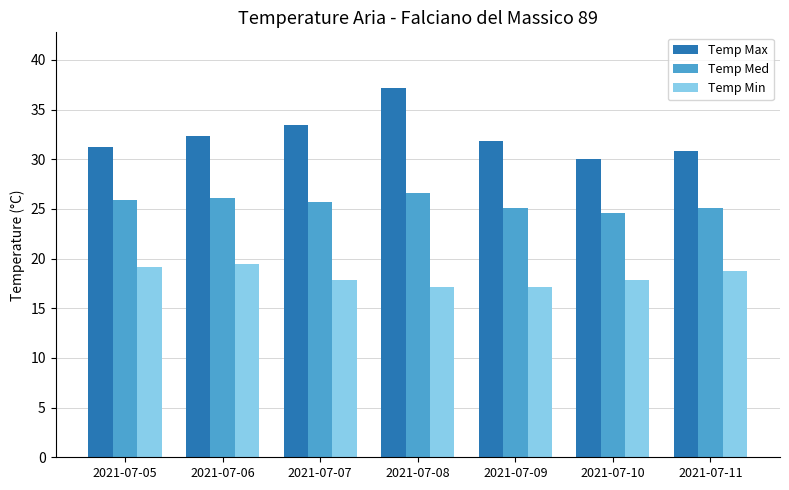

The Temp Med series shows 25.1 at 2021-07-09. True or false?

True